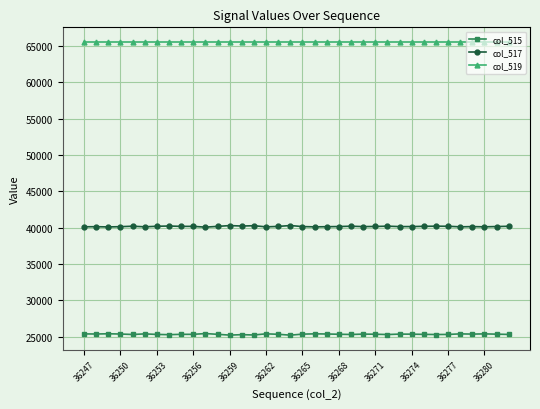

True or false: col_515 and col_519 cross at least once.

False